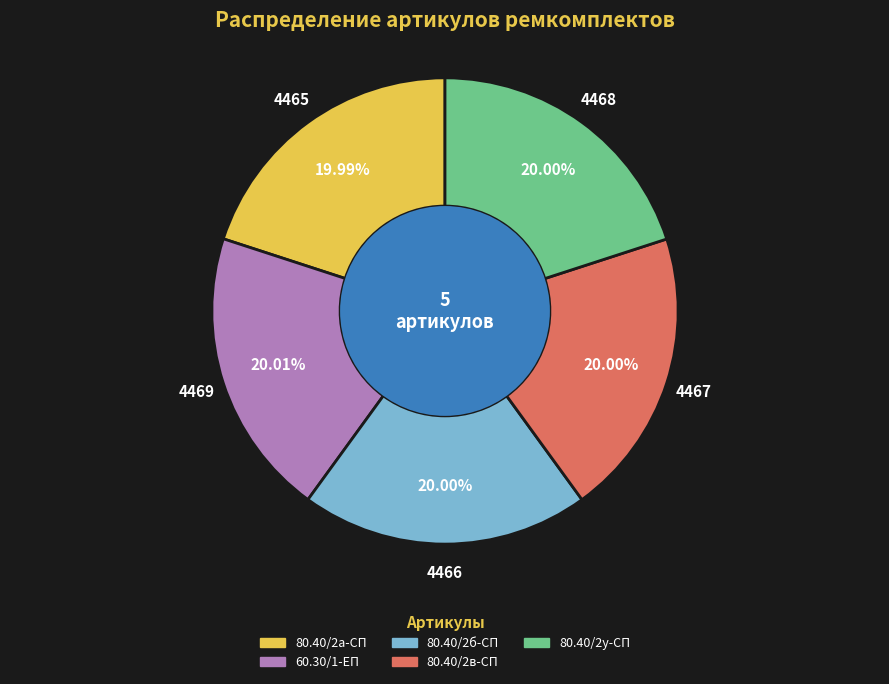

Is there any slice that represents more than half of the pie?

No